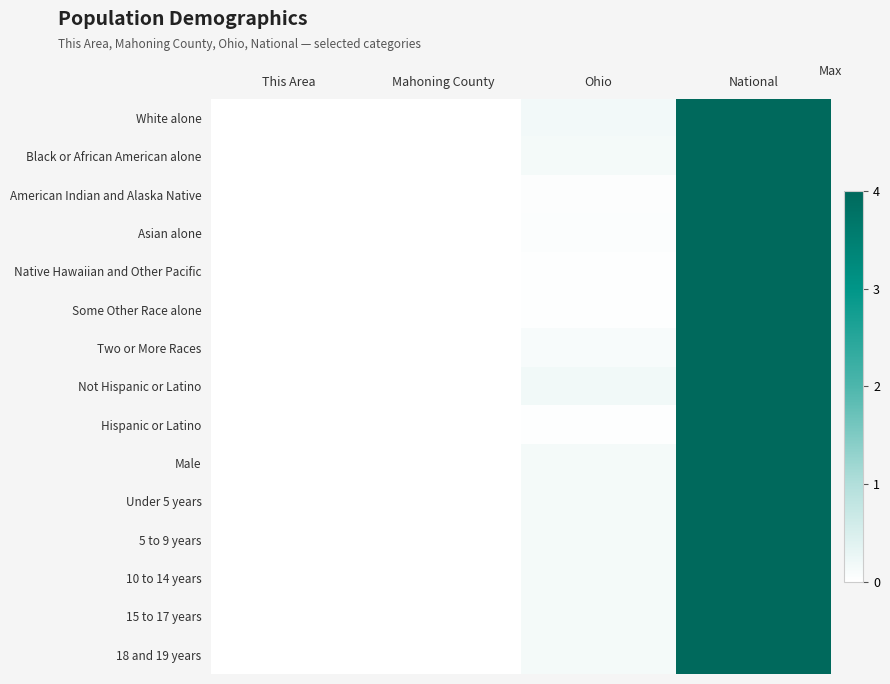

Reading left to right, what are all the values shown in this chart?

White alone: This Area=0.0	Mahoning County=0.0	Ohio=0.2	National=4.0
Black or African American alone: This Area=0.0	Mahoning County=0.0	Ohio=0.1	National=4.0
American Indian and Alaska Native: This Area=0.0	Mahoning County=0.0	Ohio=0.0	National=4.0
Asian alone: This Area=0.0	Mahoning County=0.0	Ohio=0.1	National=4.0
Native Hawaiian and Other Pacific: This Area=0.0	Mahoning County=0.0	Ohio=0.0	National=4.0
Some Other Race alone: This Area=0.0	Mahoning County=0.0	Ohio=0.0	National=4.0
Two or More Races: This Area=0.0	Mahoning County=0.0	Ohio=0.1	National=4.0
Not Hispanic or Latino: This Area=0.0	Mahoning County=0.0	Ohio=0.2	National=4.0
Hispanic or Latino: This Area=0.0	Mahoning County=0.0	Ohio=0.0	National=4.0
Male: This Area=0.0	Mahoning County=0.0	Ohio=0.1	National=4.0
Under 5 years: This Area=0.0	Mahoning County=0.0	Ohio=0.1	National=4.0
5 to 9 years: This Area=0.0	Mahoning County=0.0	Ohio=0.1	National=4.0
10 to 14 years: This Area=0.0	Mahoning County=0.0	Ohio=0.1	National=4.0
15 to 17 years: This Area=0.0	Mahoning County=0.0	Ohio=0.2	National=4.0
18 and 19 years: This Area=0.0	Mahoning County=0.0	Ohio=0.1	National=4.0